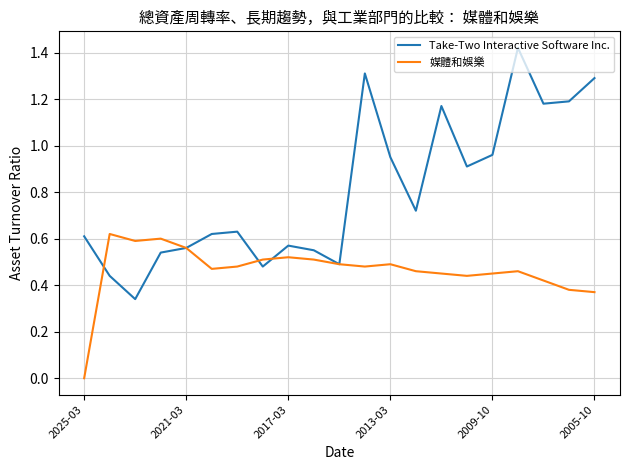

Is this an area chart (filled region under the line)?

No